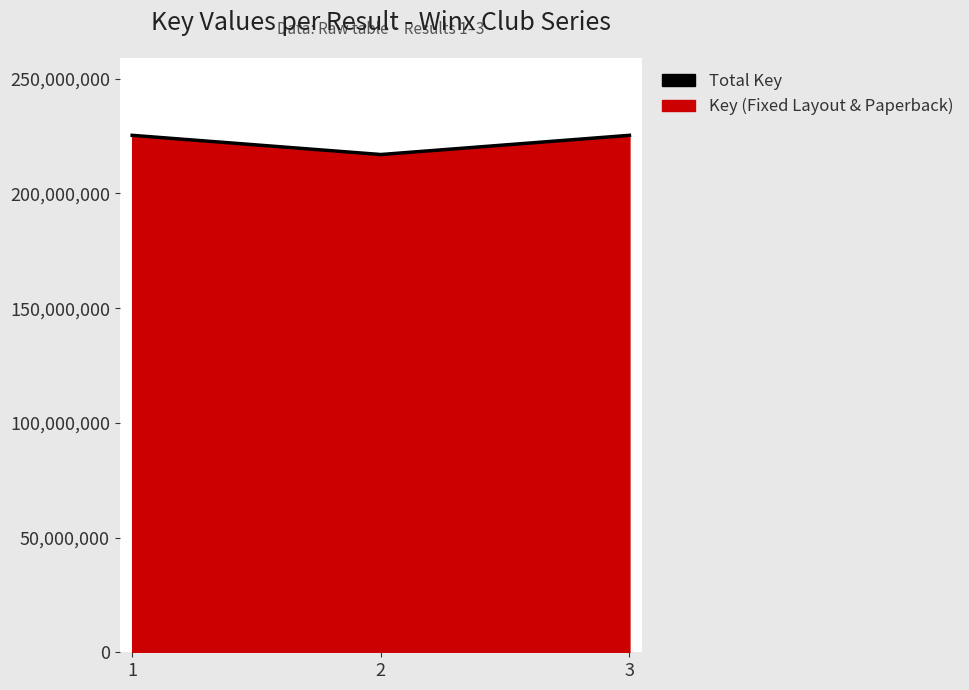

Count the number of categories in the chart.

3